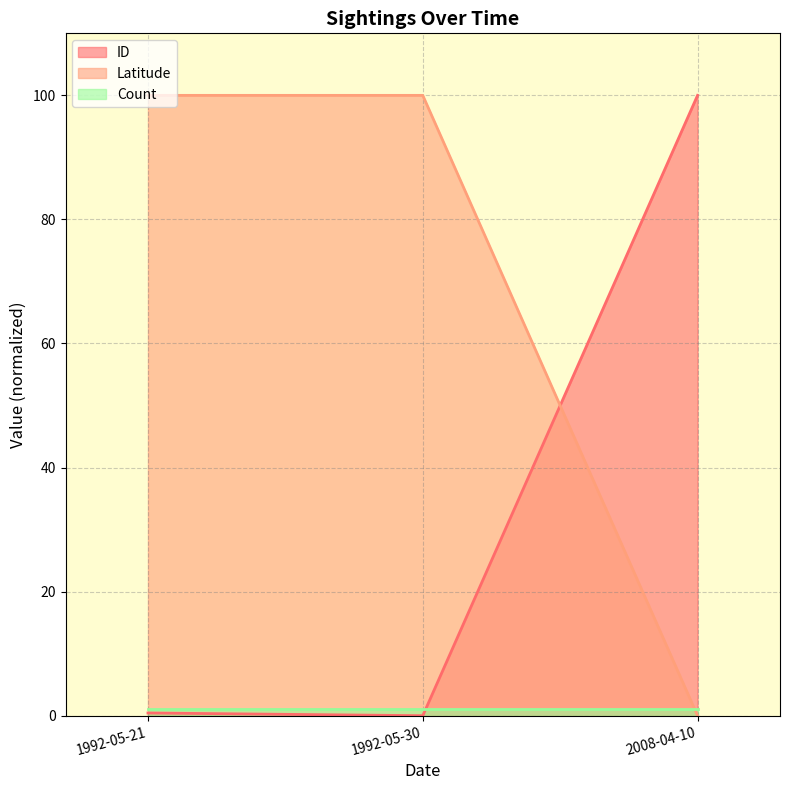

The ID series shows 0.0 at 1992-05-30. True or false?

True